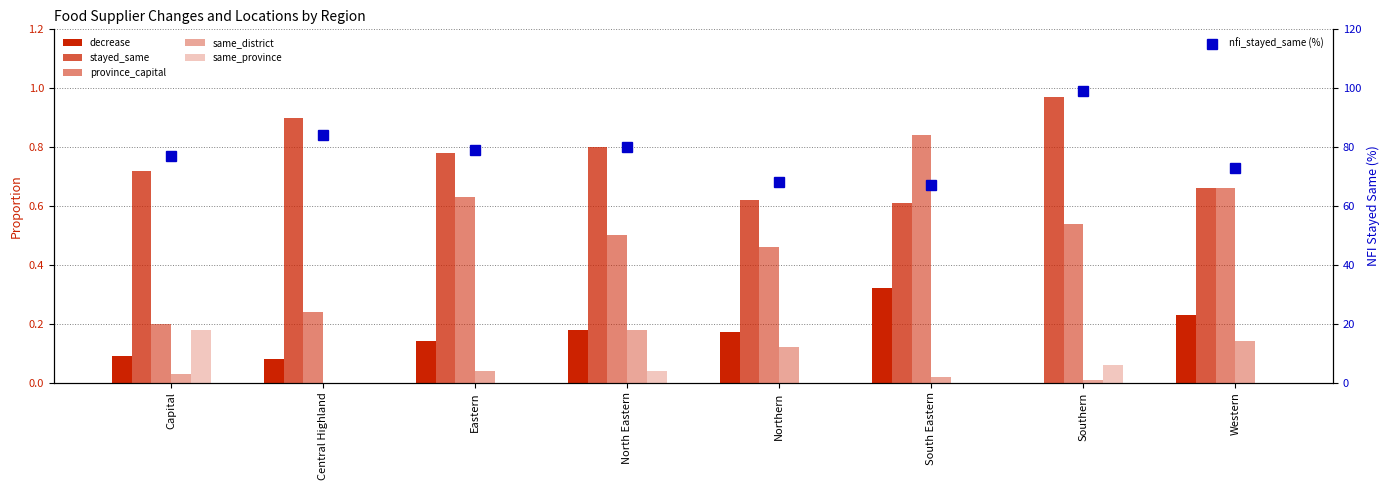

What are all the series names shown in the legend?

decrease, stayed_same, province_capital, same_district, same_province, nfi_stayed_same (%)